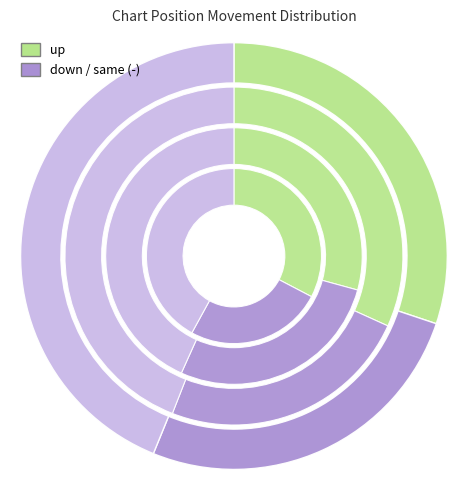

To the nearest percent, what percentage of the pie is -?

44%